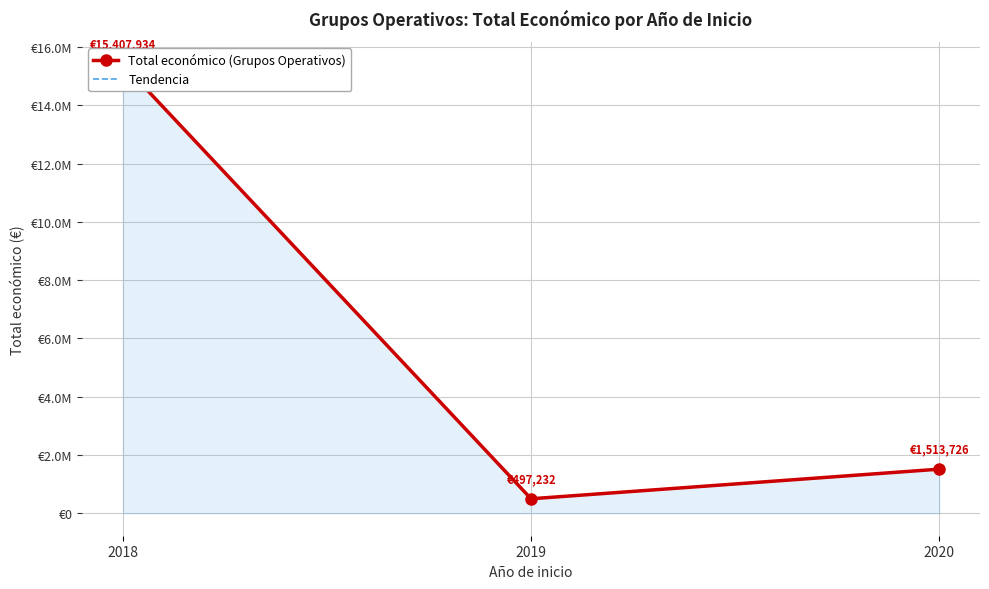

At which label does Total económico (Grupos Operativos) reach its minimum?

2019